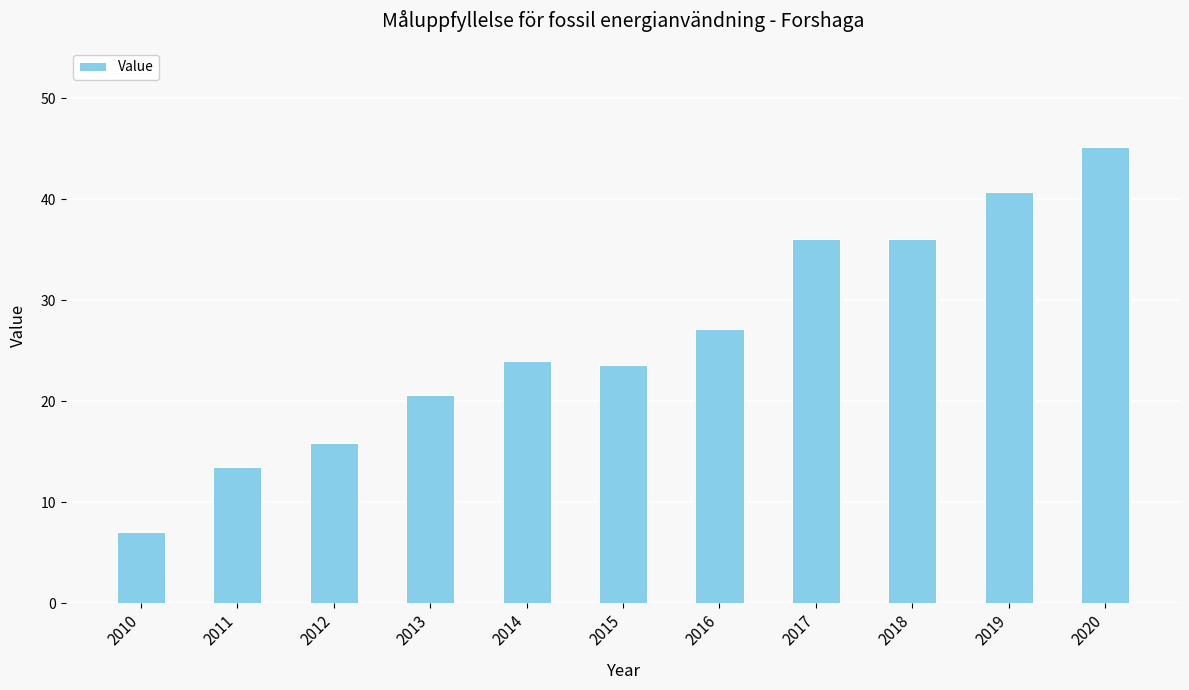

How many data points are less than 24?

5